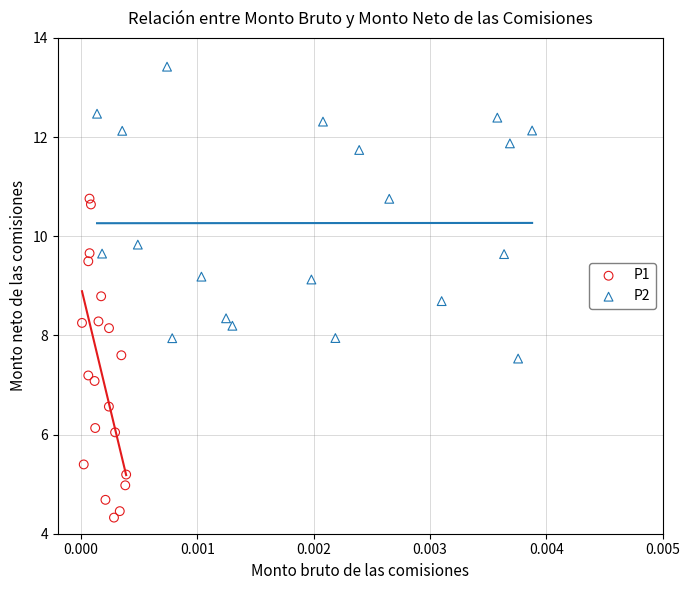

Which series reaches the maximum Y coordinate?

P2